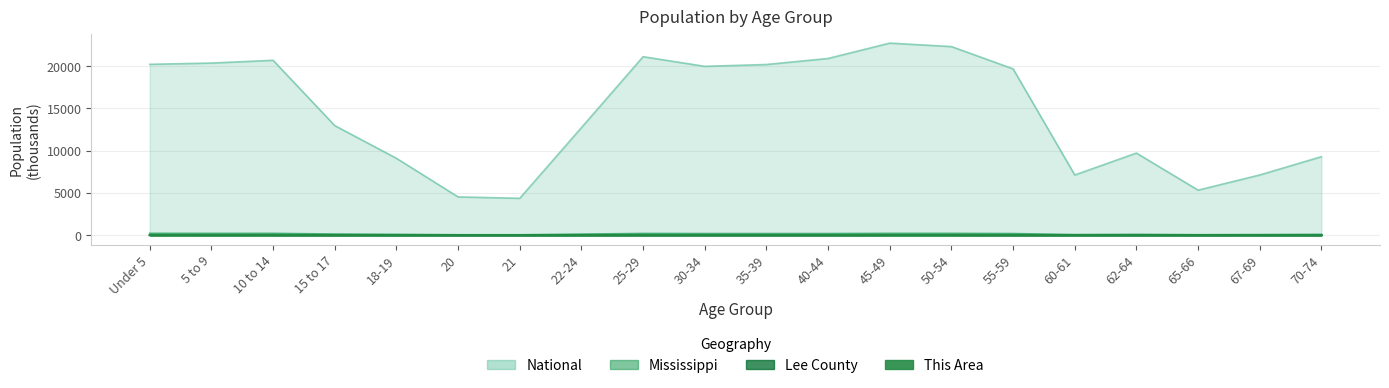

What is the greatest value displayed?

22708.6